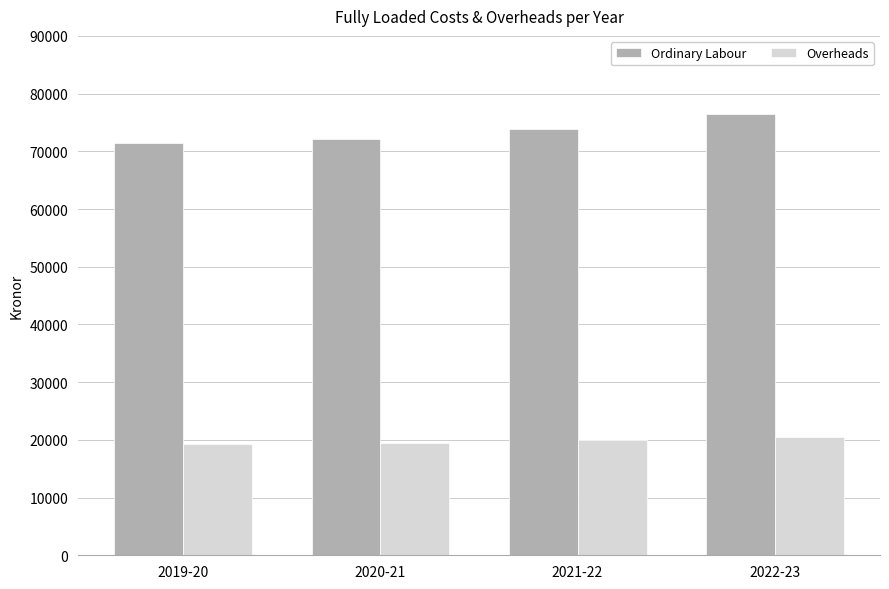

Between 2019-20 and 2022-23, which series saw the biggest shift?

Ordinary Labour